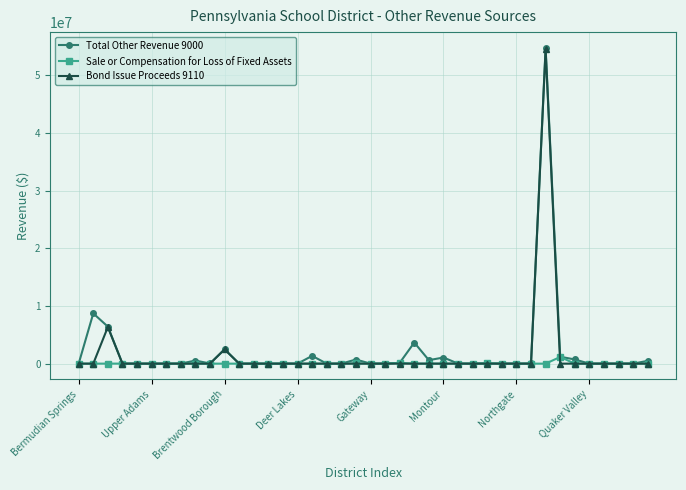

What is the greatest value displayed?

54749430.0